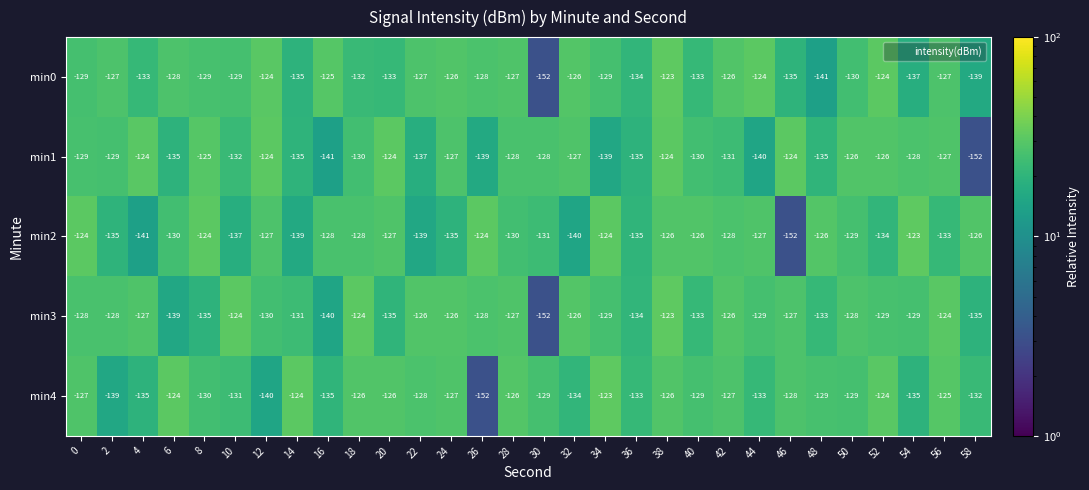

Which series has the largest total across all categories?

min3